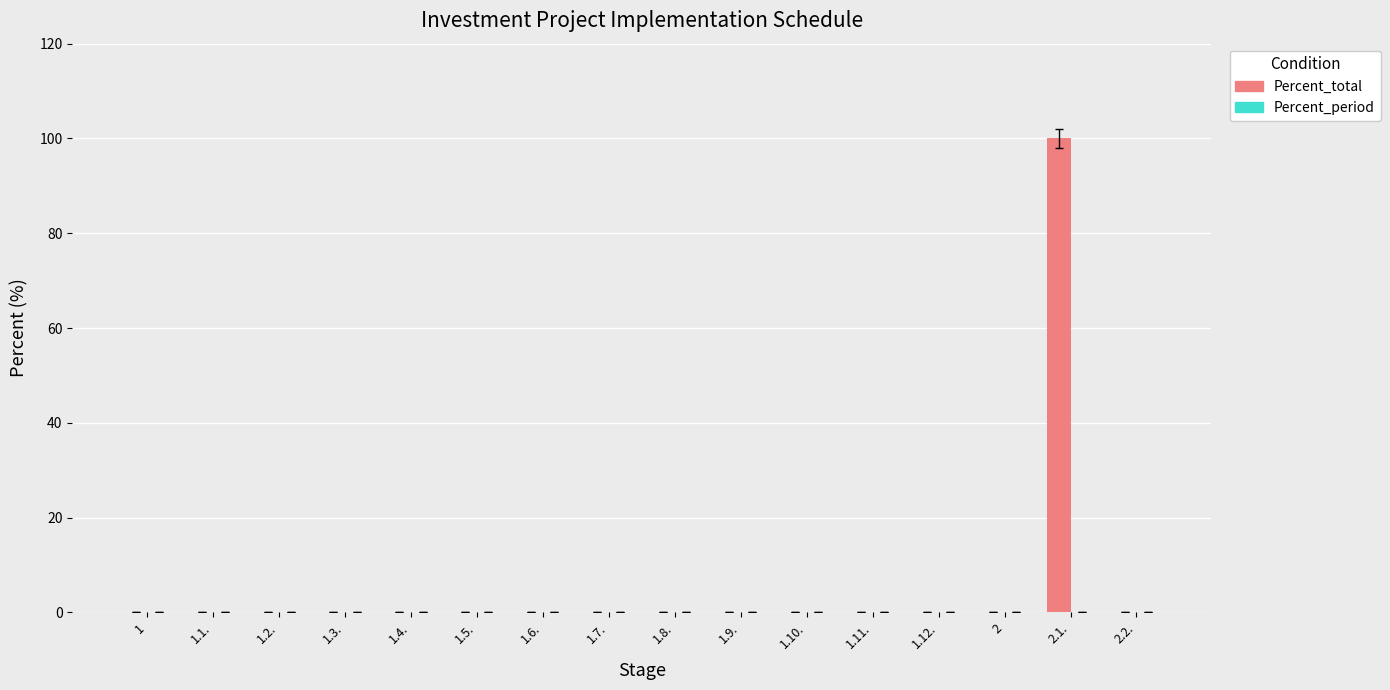

Count the number of data series in this chart.

1